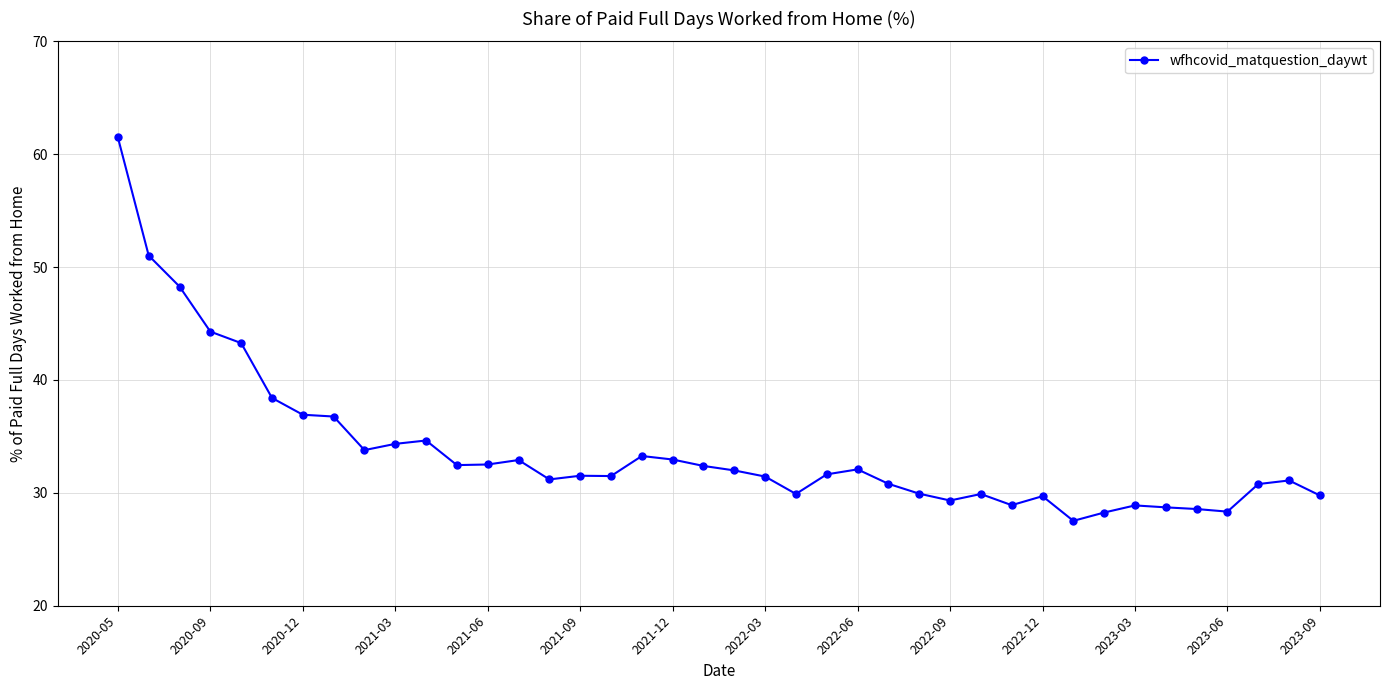

What is the value of the 3rd point from the left?

48.3